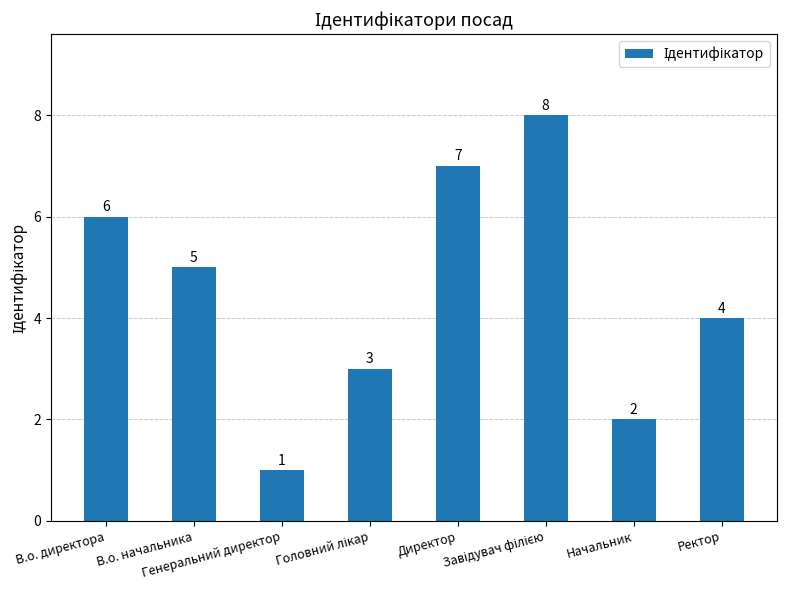

What is the greatest value displayed?

8